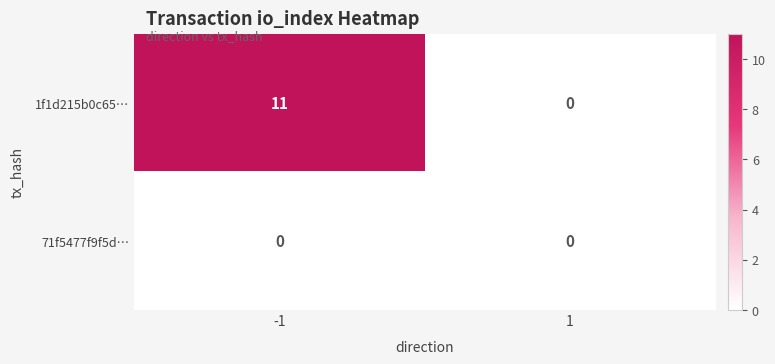

At how many categories does at least one series exceed 9?

1